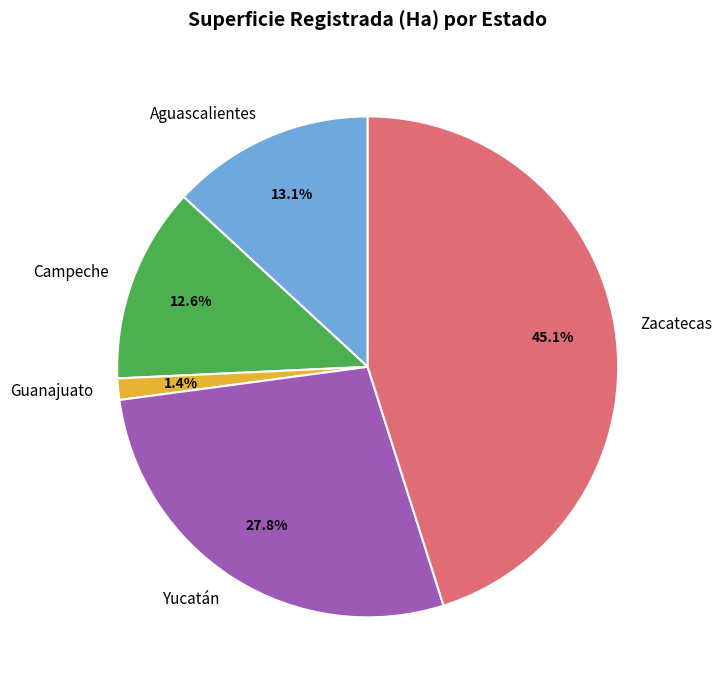

What is the total percentage of Guanajuato and Yucatán?

29.2%